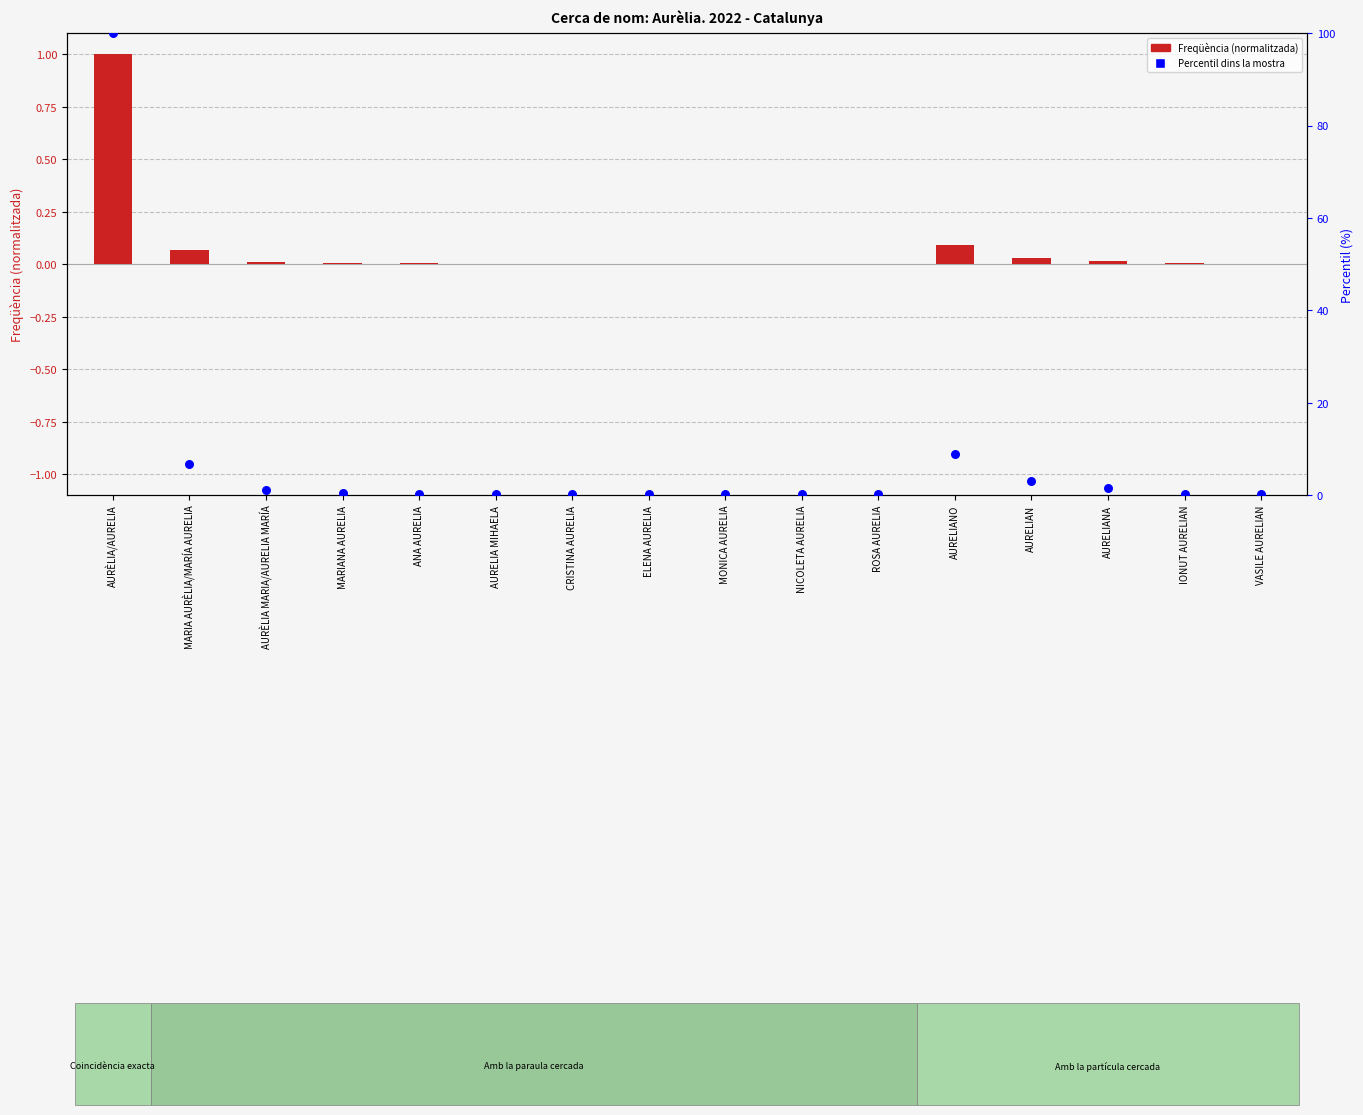

Which series contains the highest Y value?

Percentil dins la mostra